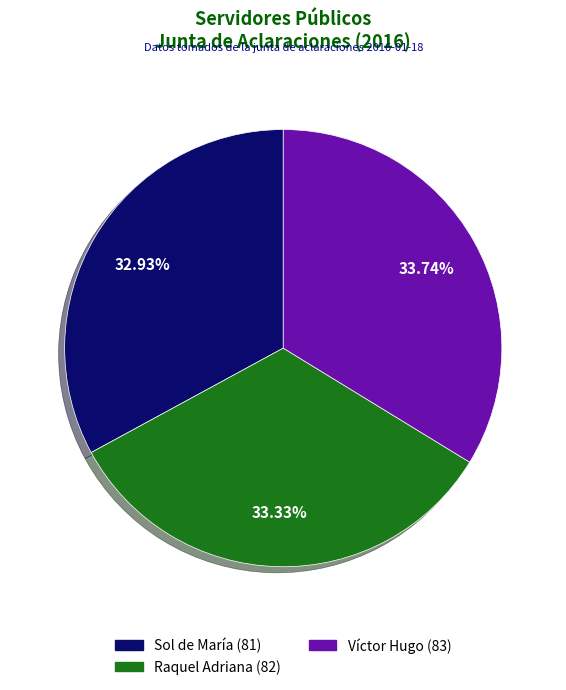

What is the ratio of the value at Víctor Hugo to the value at Sol de María?

1.0